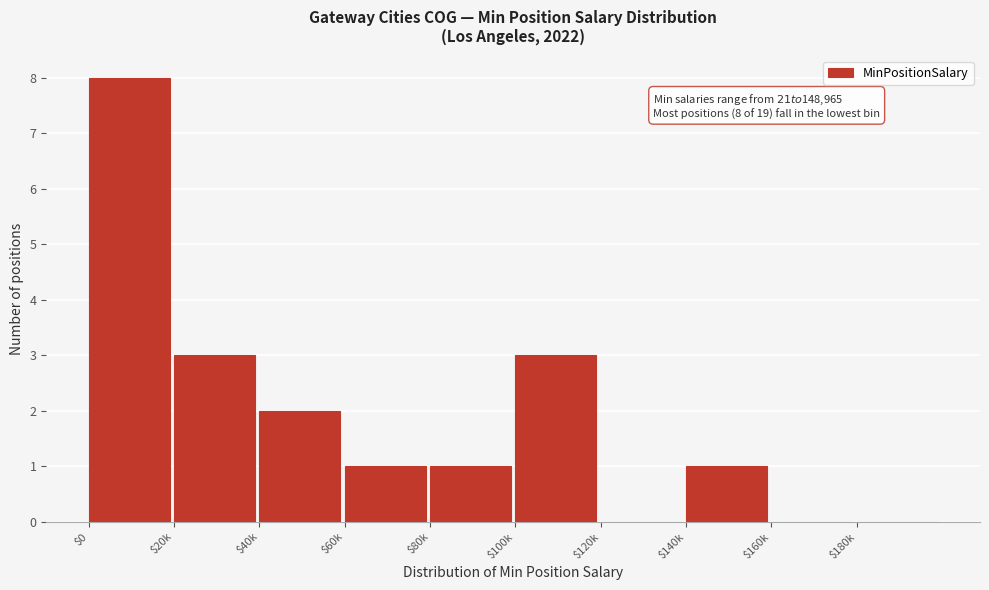

What is the sum of all values?

19